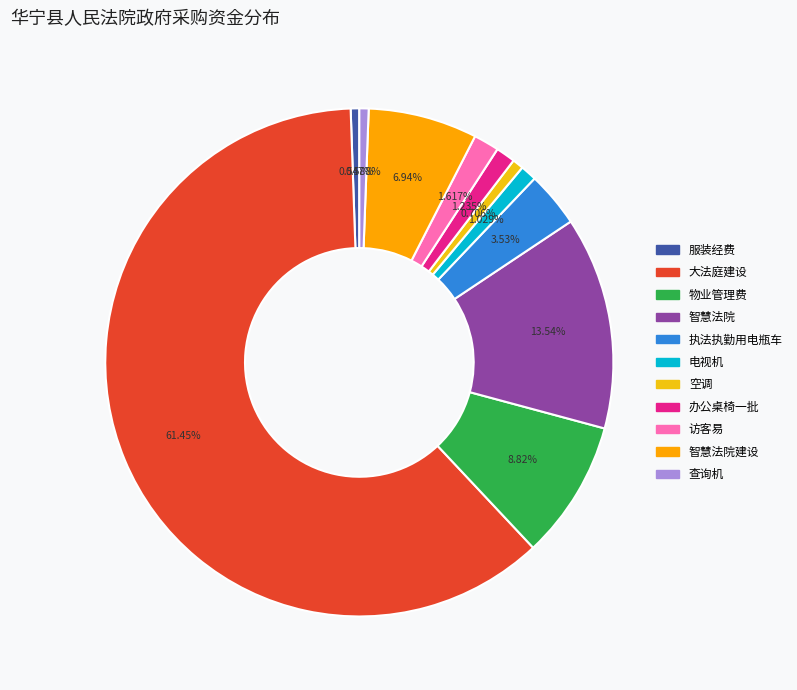

Rank the categories by value from lowest to highest.

服装经费, 查询机, 空调, 电视机, 办公桌椅一批, 访客易, 执法执勤用电瓶车, 智慧法院建设, 物业管理费, 智慧法院, 大法庭建设